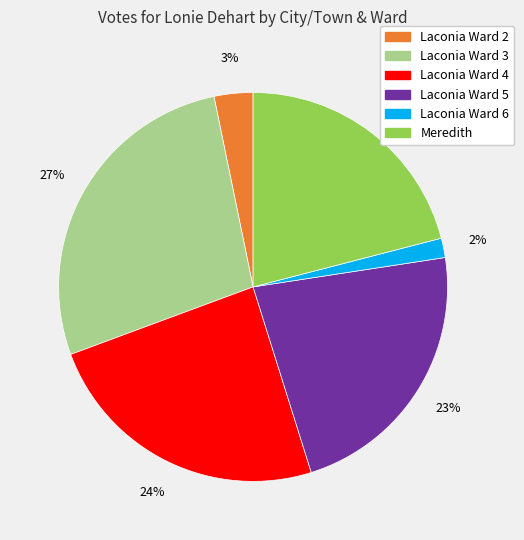

Is there any slice that represents more than half of the pie?

No